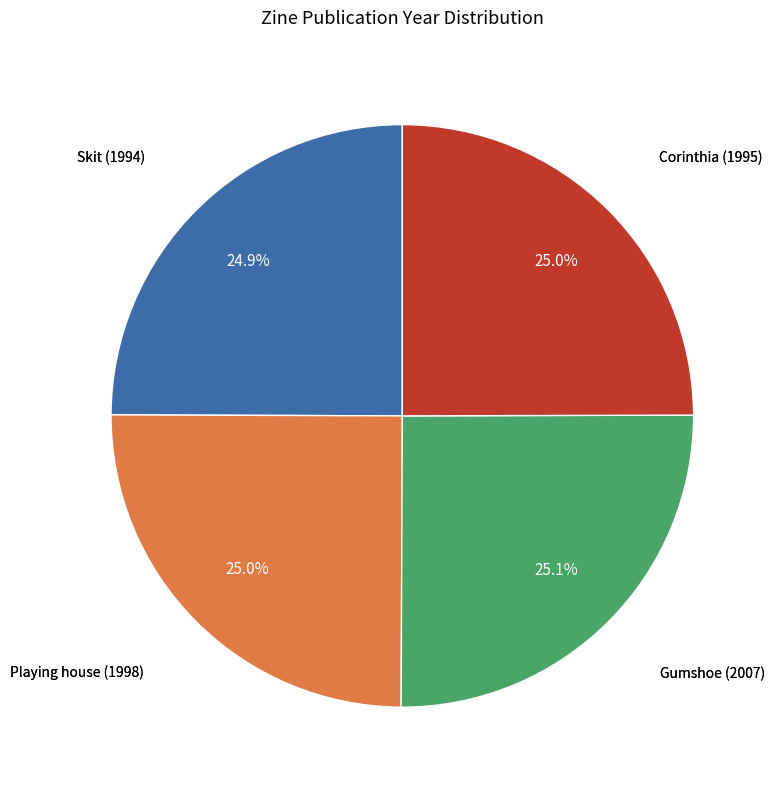

Is there a majority slice in this chart?

No